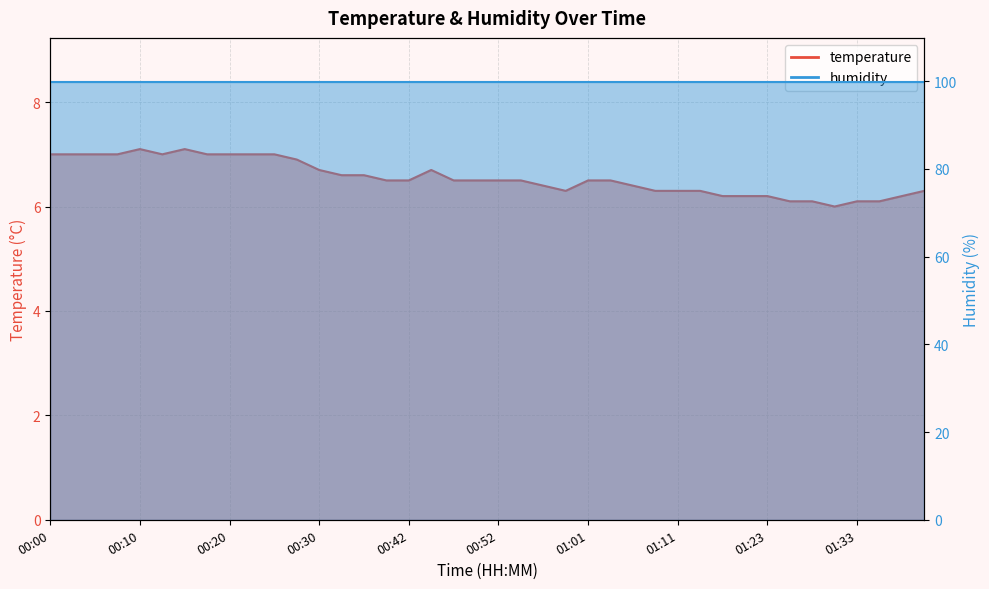

At which category does the chart reach its peak across all series?

00:10